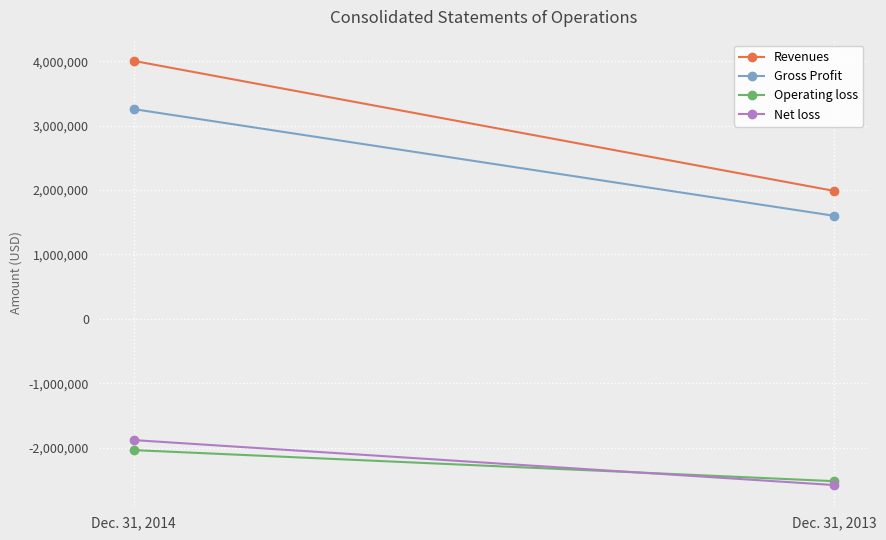

The value of Revenues at Dec. 31, 2014 is 2710197. True or false?

False